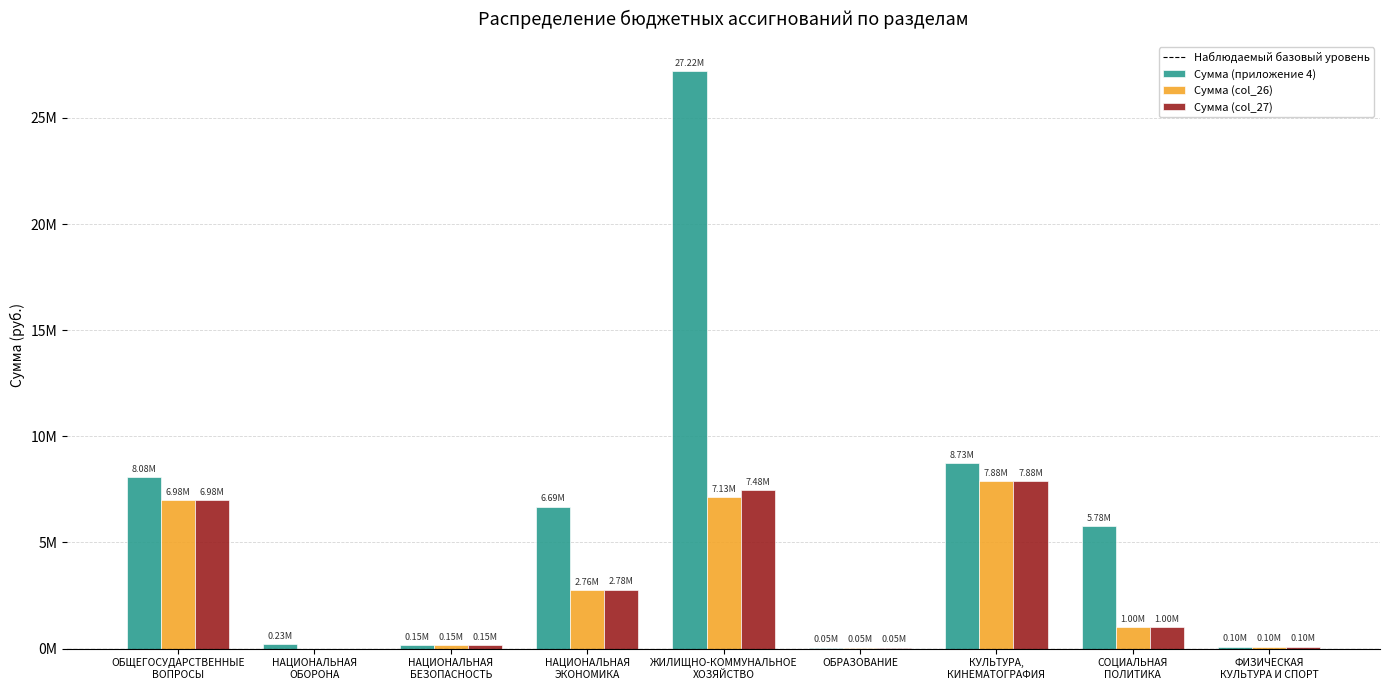

What is the difference between the maximum and minimum values in the Сумма (приложение 4) series?

27167141.7